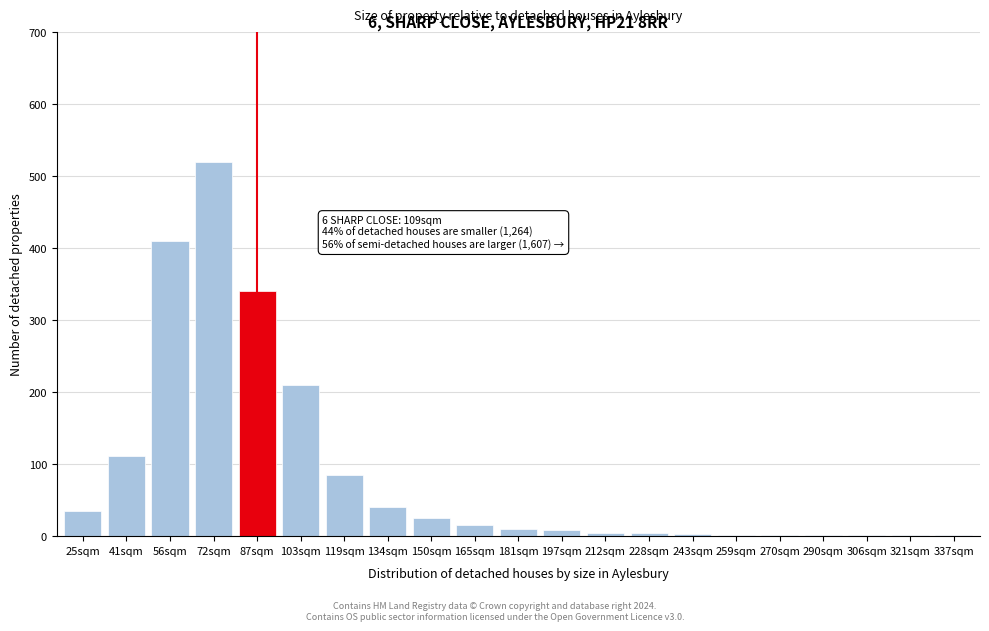

What is the ratio of the value at 87sqm to the value at 165sqm?

22.7